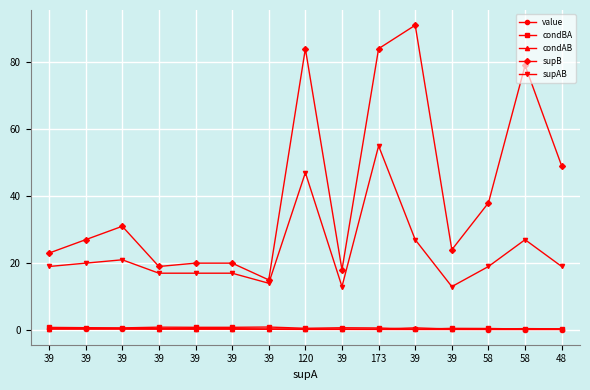

How many lines are shown in the chart?

5